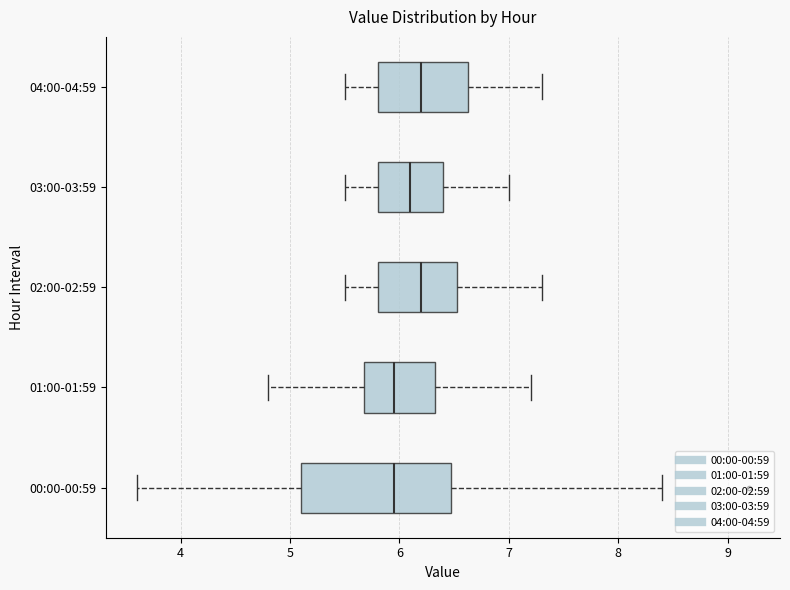

Where does the right whisker of the box for 01:00-01:59 end on the x-axis? The values are not printed on the chart, so give them approximately, as read against the axis.

7.2